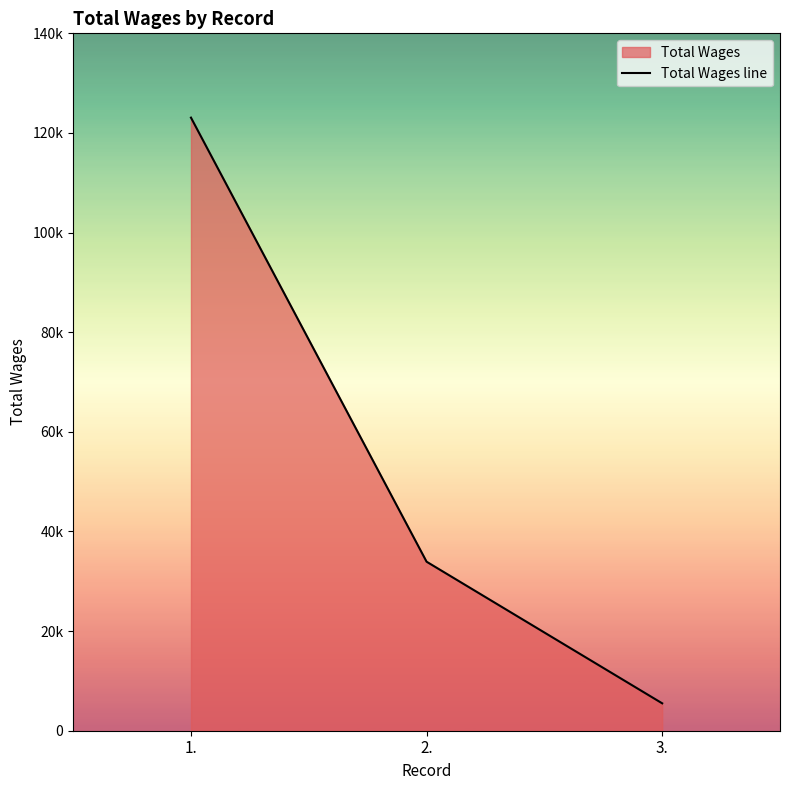

At which label does the data first exceed 33931?

1.